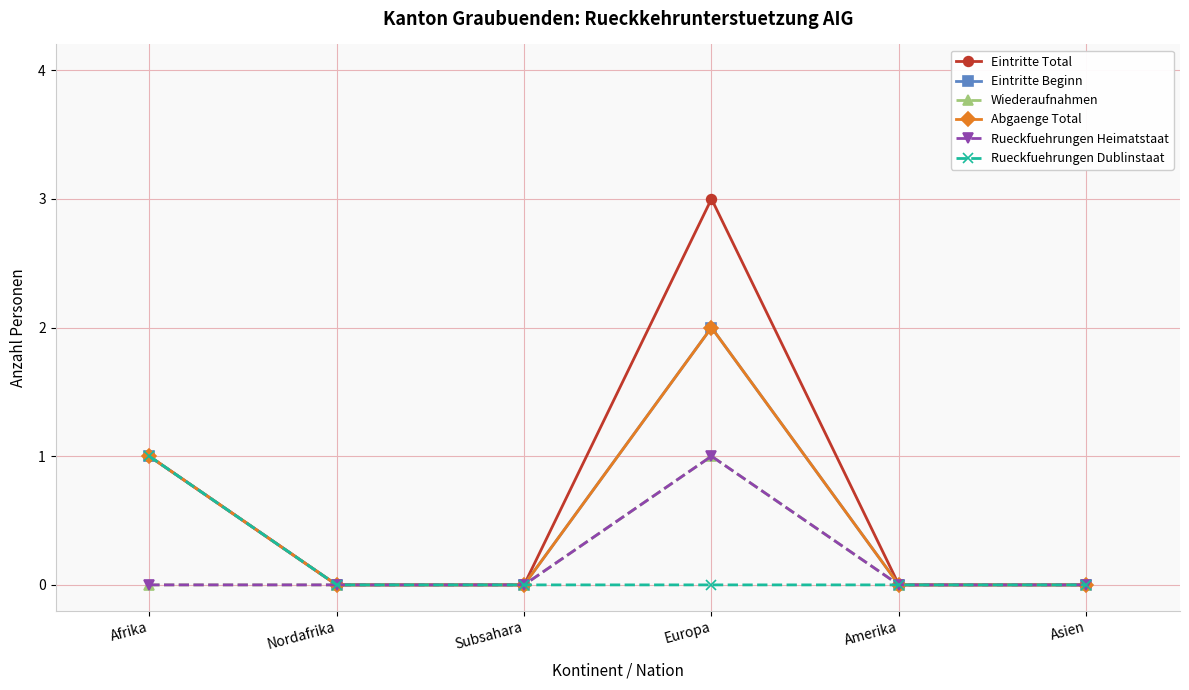

Reading left to right, what are all the values shown in this chart?

Eintritte Total: Afrika=1	Nordafrika=0	Subsahara=0	Europa=3	Amerika=0	Asien=0
Eintritte Beginn: Afrika=1	Nordafrika=0	Subsahara=0	Europa=2	Amerika=0	Asien=0
Wiederaufnahmen: Afrika=0	Nordafrika=0	Subsahara=0	Europa=1	Amerika=0	Asien=0
Abgaenge Total: Afrika=1	Nordafrika=0	Subsahara=0	Europa=2	Amerika=0	Asien=0
Rueckfuehrungen Heimatstaat: Afrika=0	Nordafrika=0	Subsahara=0	Europa=1	Amerika=0	Asien=0
Rueckfuehrungen Dublinstaat: Afrika=1	Nordafrika=0	Subsahara=0	Europa=0	Amerika=0	Asien=0